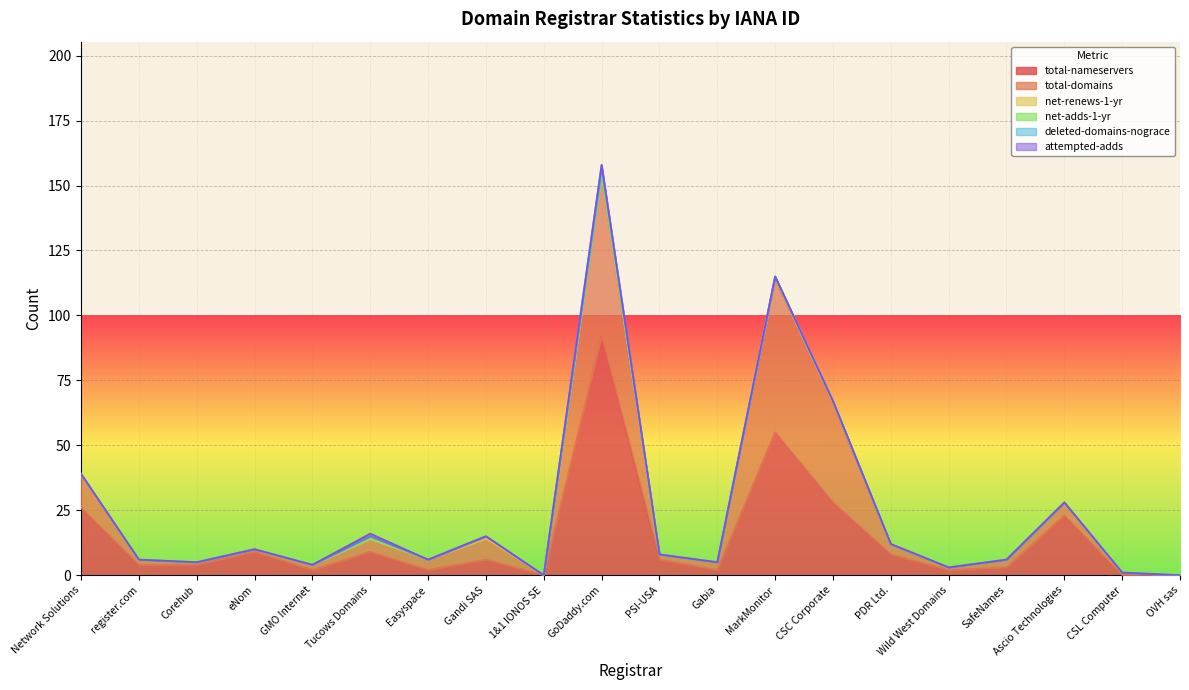

Rank the series at Network Solutions from lowest to highest value.

net-renews-1-yr, net-adds-1-yr, deleted-domains-nograce, attempted-adds, total-domains, total-nameservers